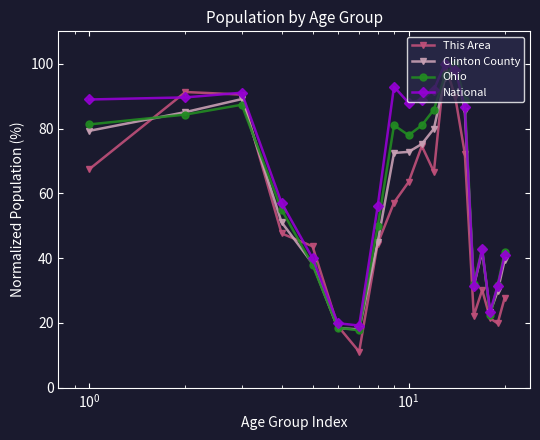

What is the minimum value shown in the chart?

11.1